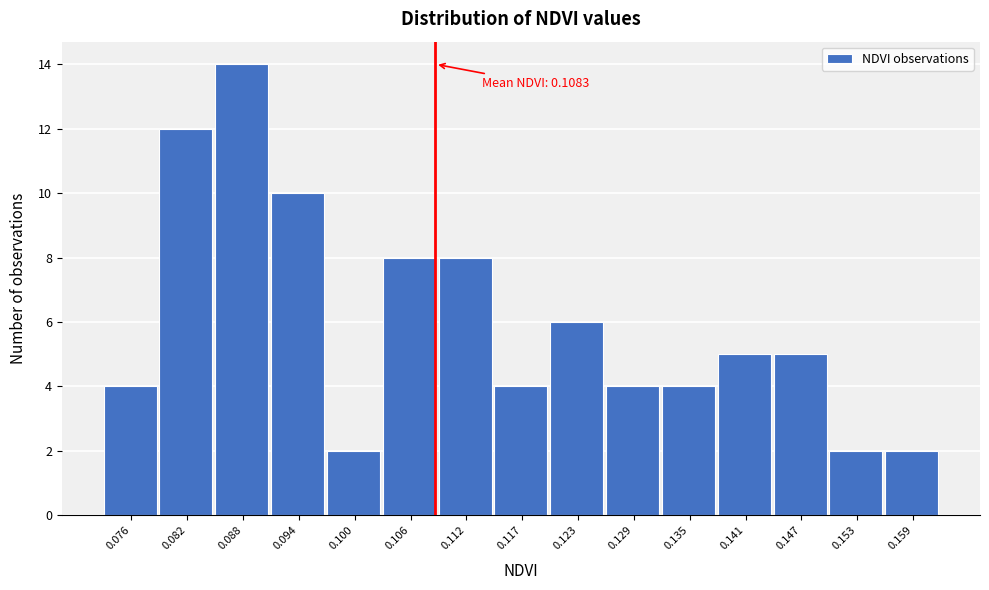

Over which range of the x-axis is the bar tallest?

0.085 to 0.091